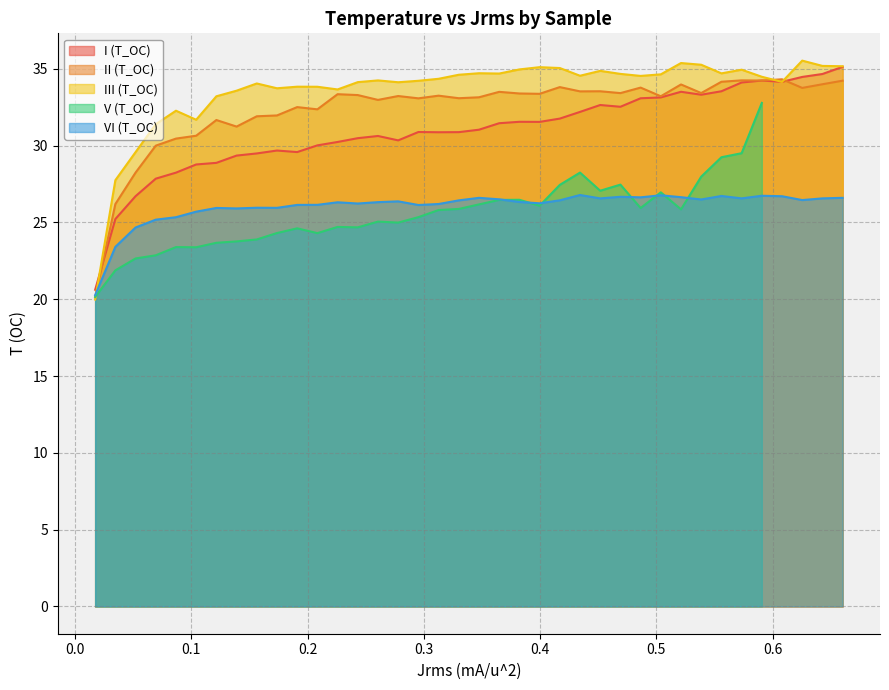

What is the highest value of the III (T_OC) series?

35.5